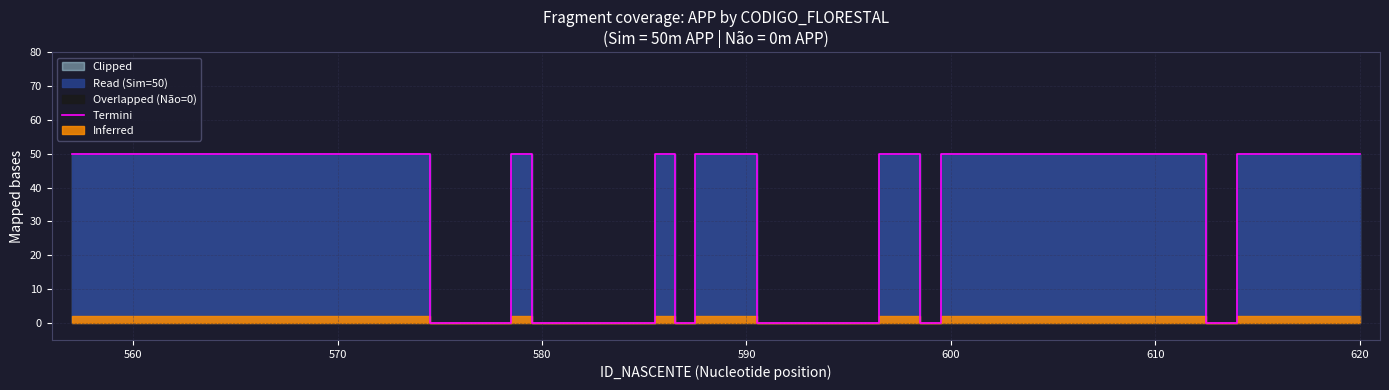

What is the highest value of the Termini series?

50